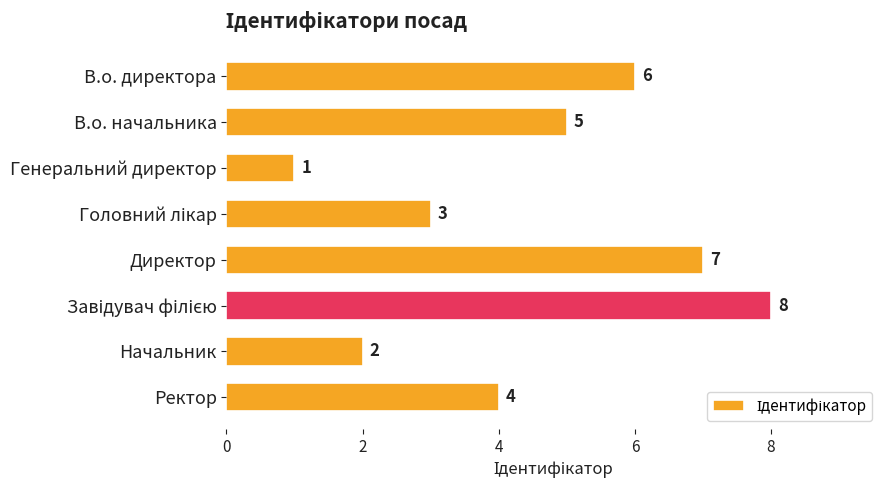

What is the change in value from Генеральний директор to Директор?

+6